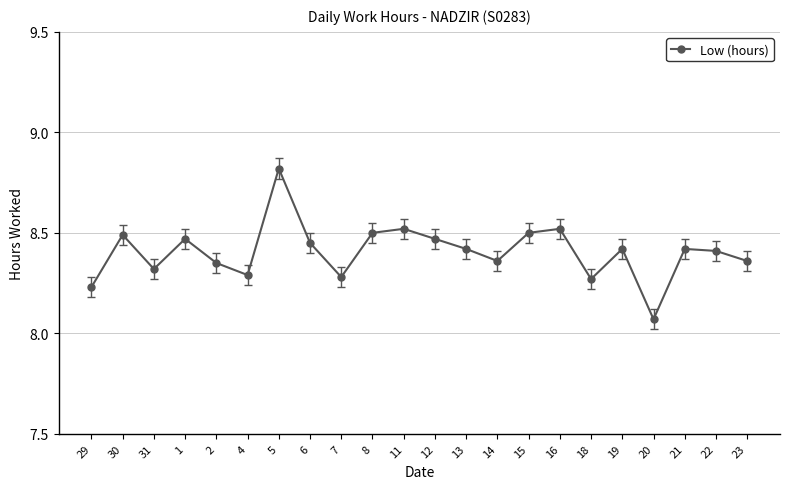

Which has a higher value, 13 or 8?

8